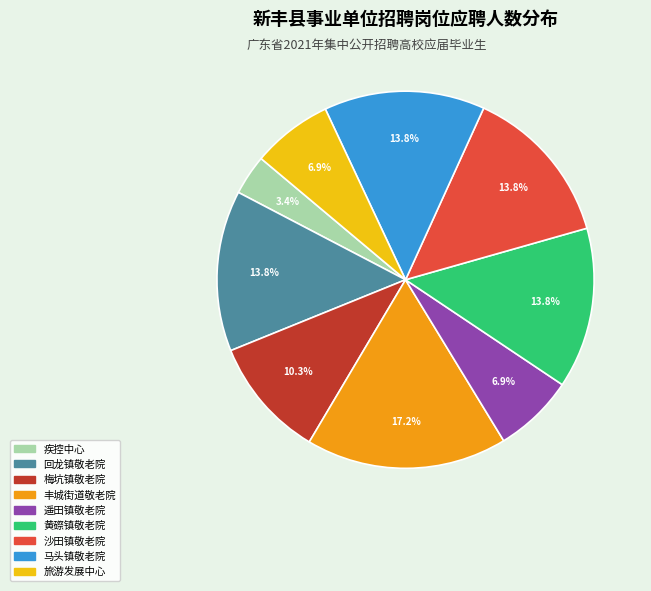

Does any single category account for the majority?

No